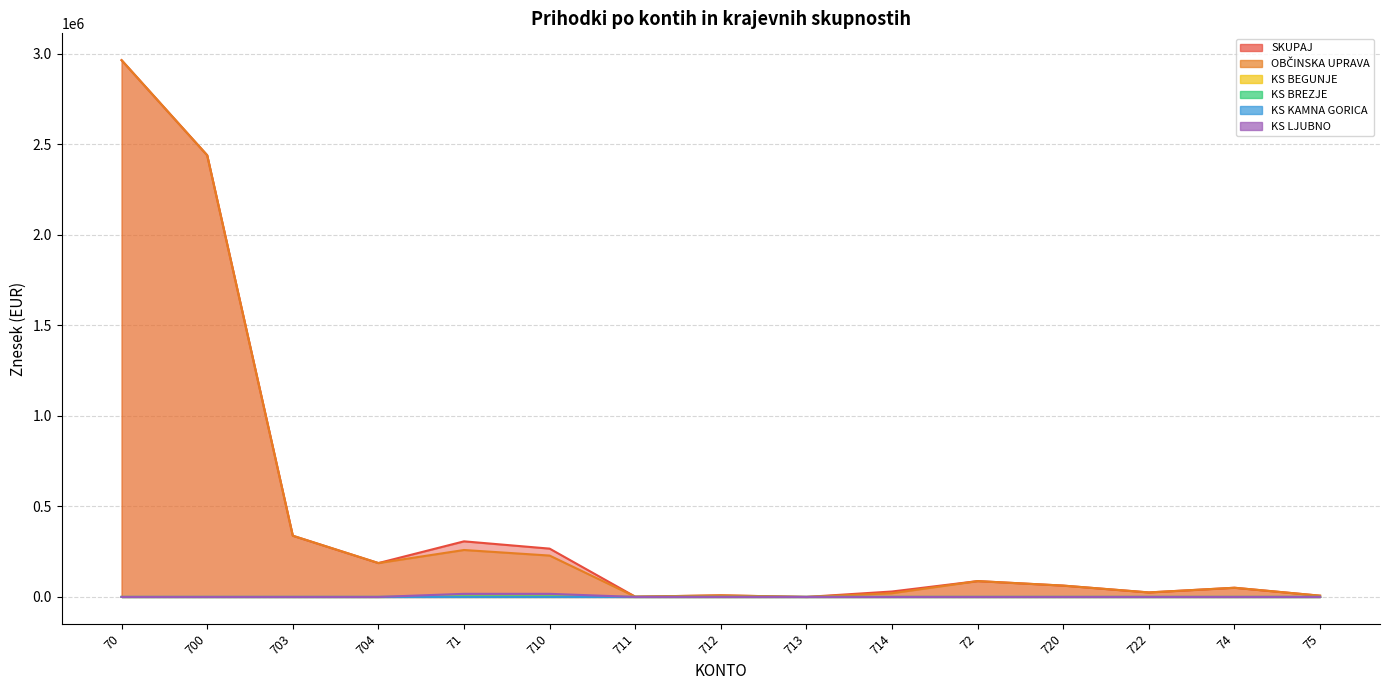

At which category is the sum across all series the highest?

70